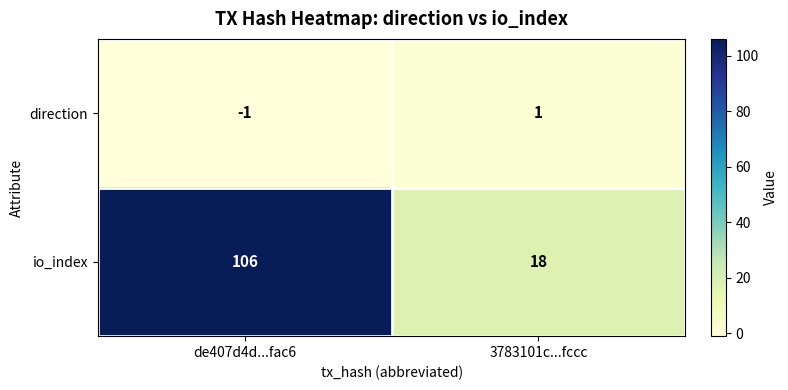

Reading right to left, extract all data points from this chart.

direction: 3783101c...fccc=1	de407d4d...fac6=-1
io_index: 3783101c...fccc=18	de407d4d...fac6=106